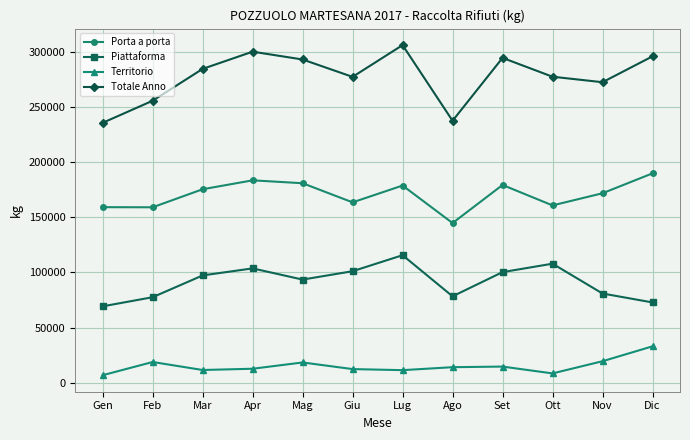

Count the number of categories in the chart.

12